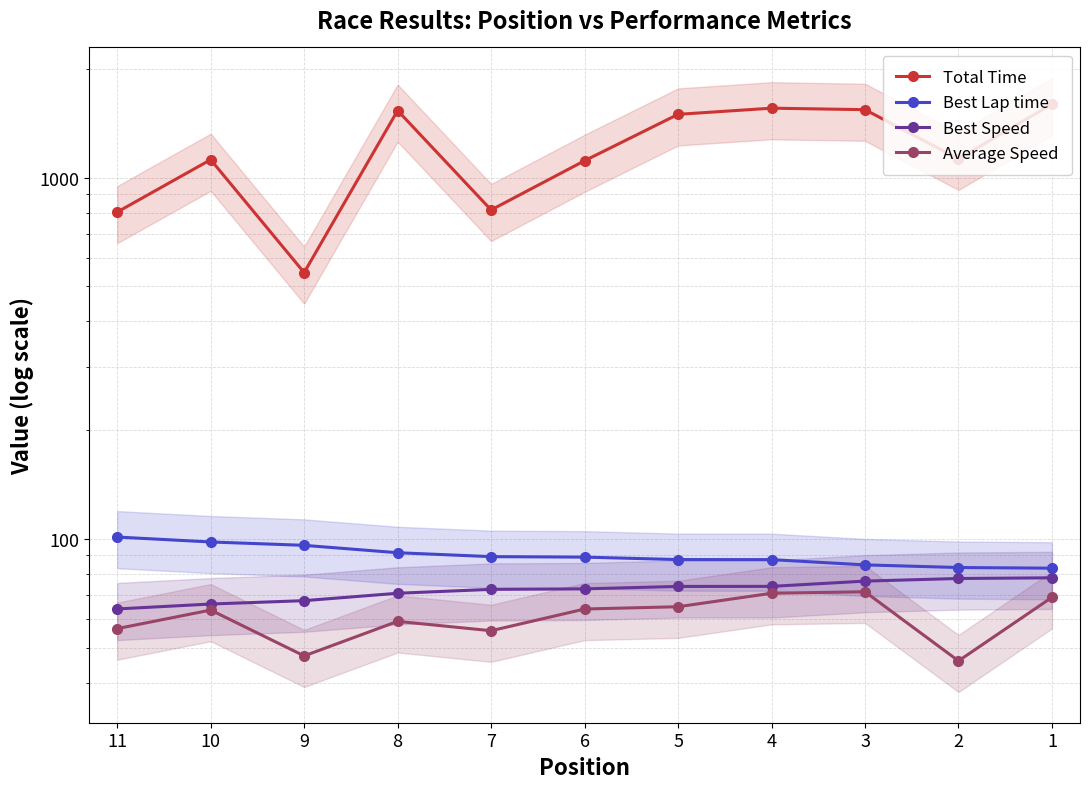

How many data points in Best Lap time are less than 89?

5